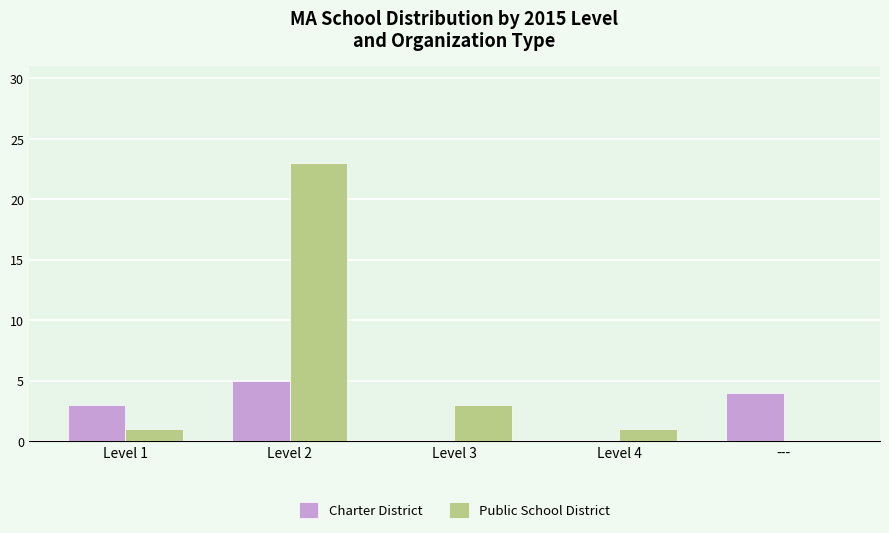

What is the maximum value for Public School District?

23